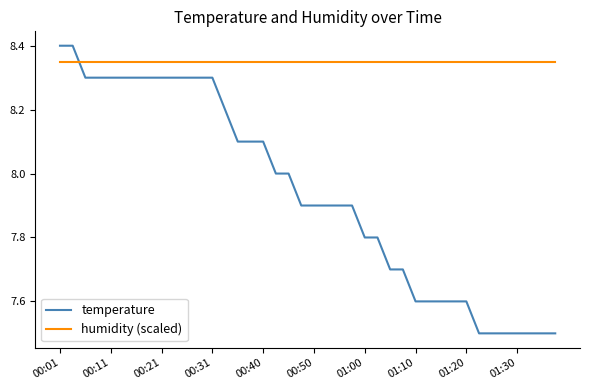

Which series has the largest total across all categories?

humidity (scaled)